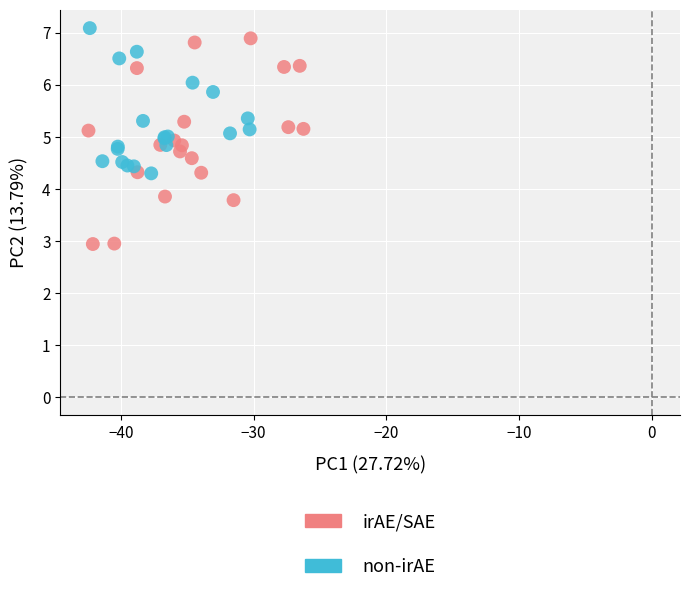

Which series has the widest spread of Y values?

irAE/SAE